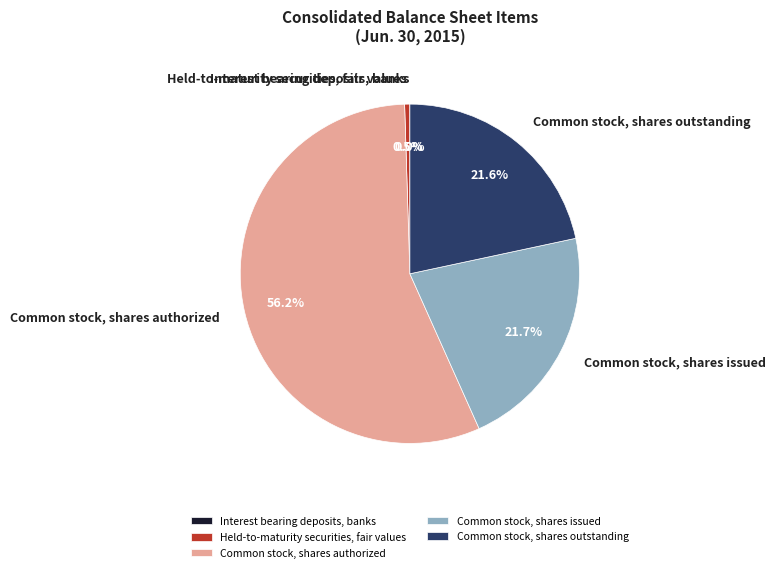

Which slice is the largest?

Common stock, shares authorized